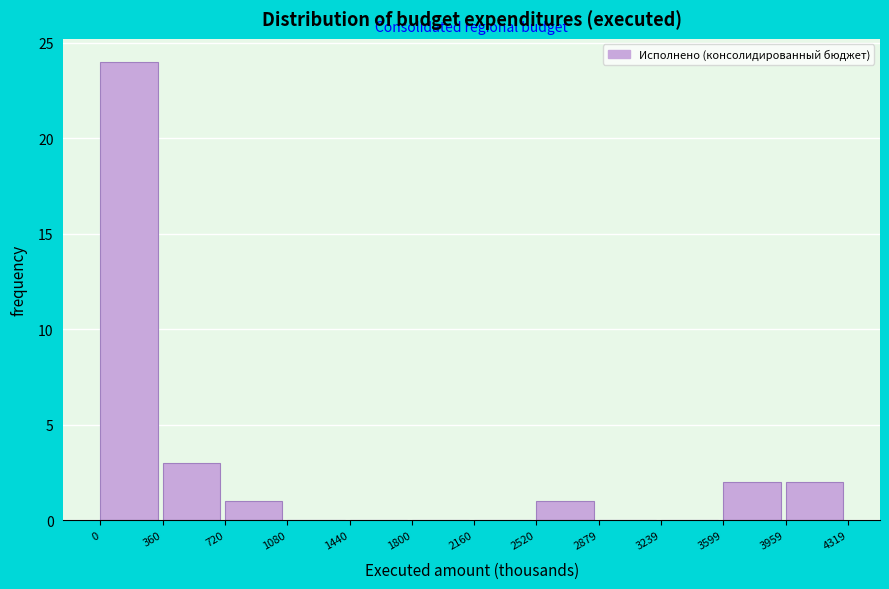

Which range on the x-axis has the tallest bar?

0 to 360